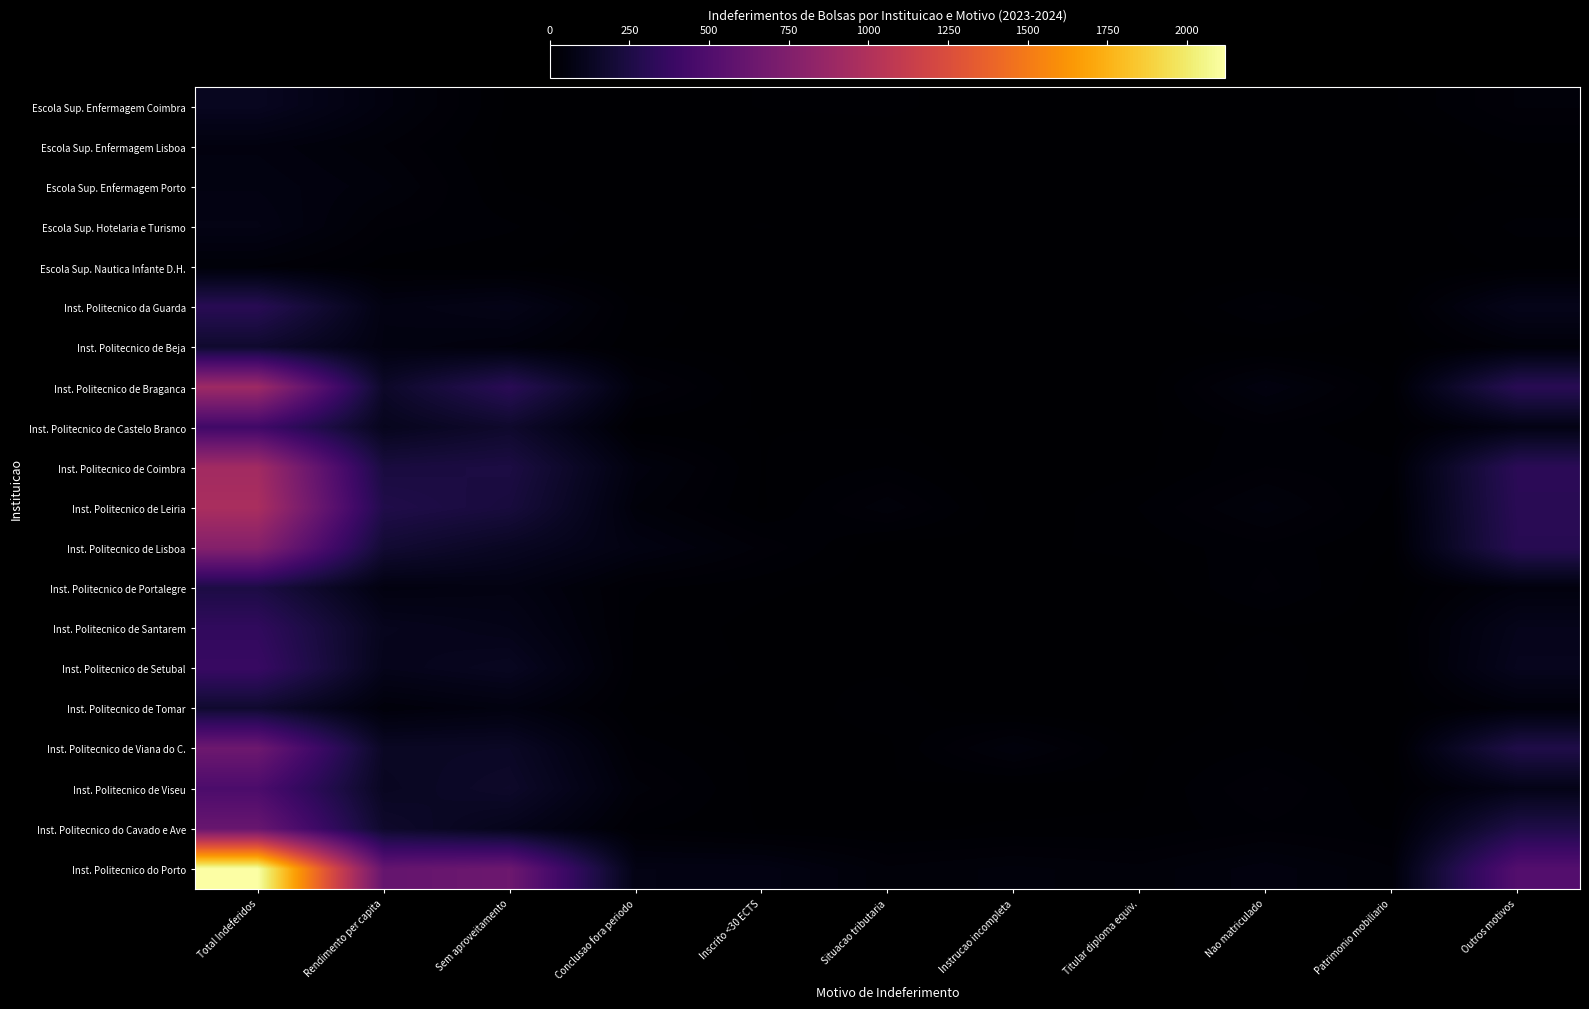

What is the difference between the highest and lowest values at Outros motivos?

509